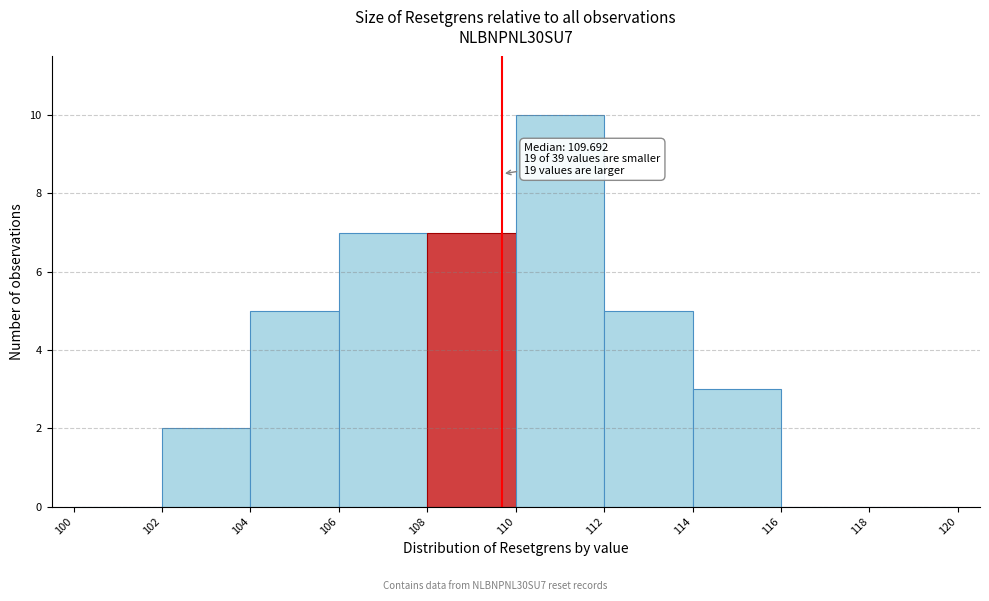

Over which range of the x-axis is the bar tallest?

110 to 112